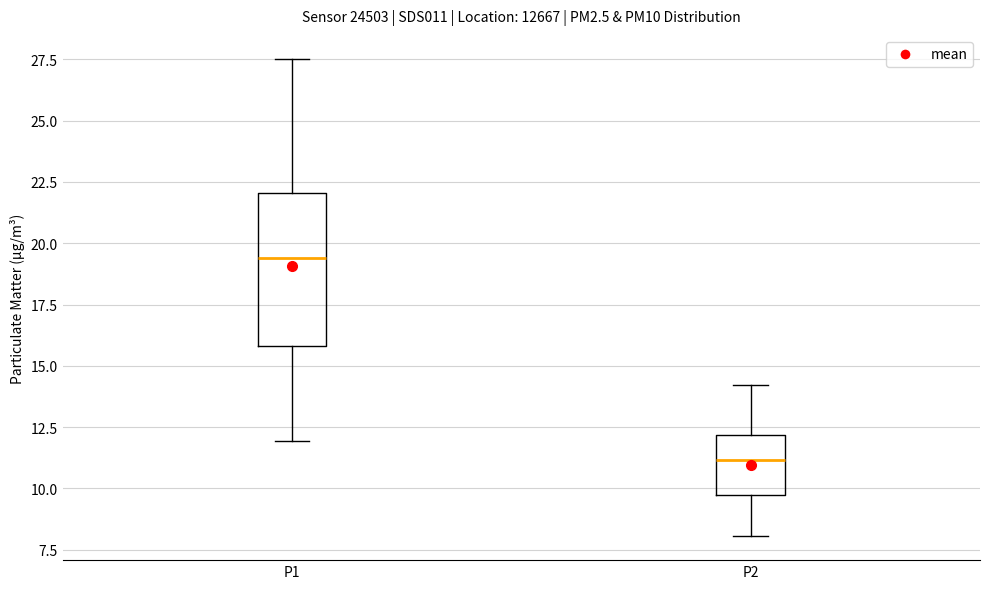

Comparing the boxes themselves (not the whiskers), which one is the tallest?

P1